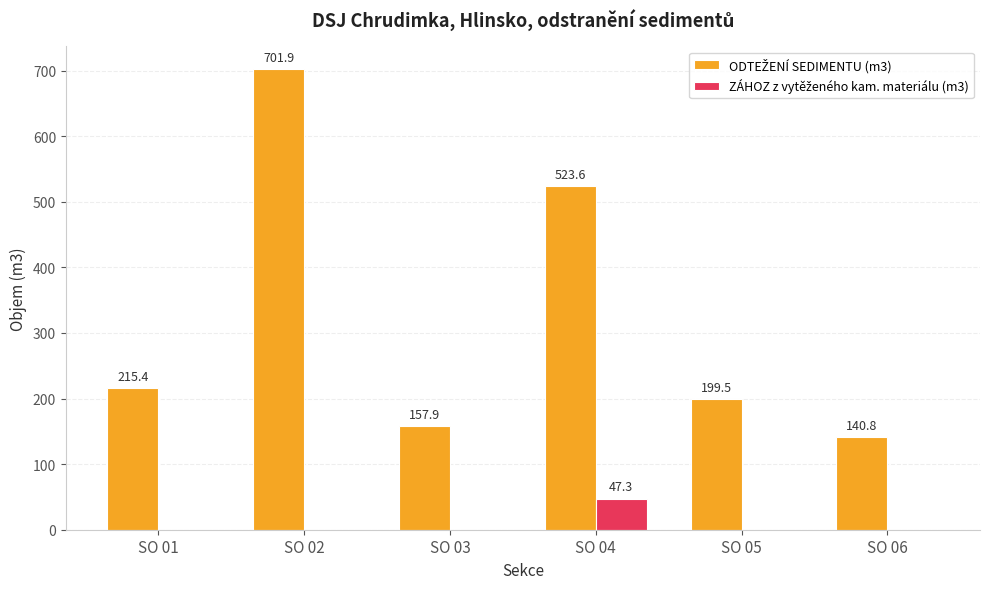

Are the bars horizontal?

No